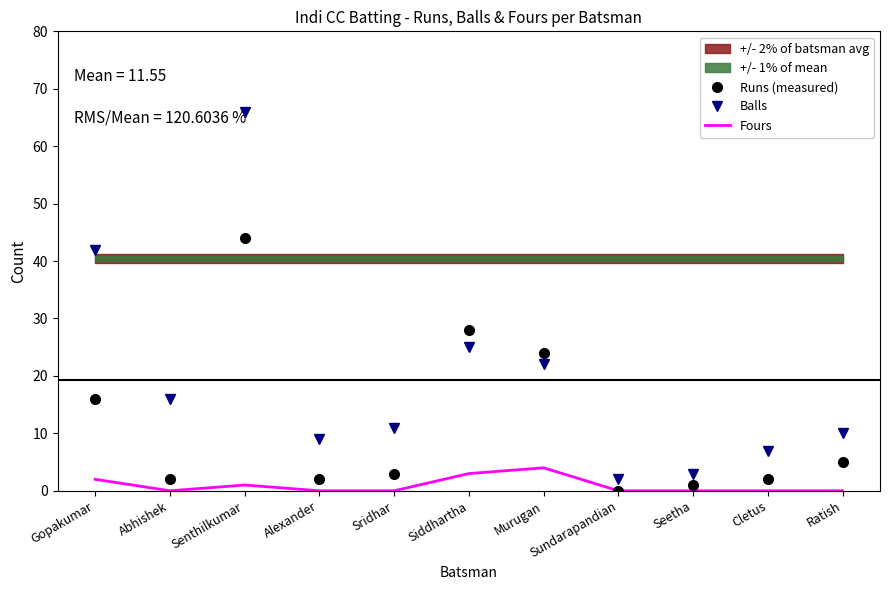

Is the value of Balls at Cletus greater than the value of Runs (measured) at Sundarapandian?

Yes